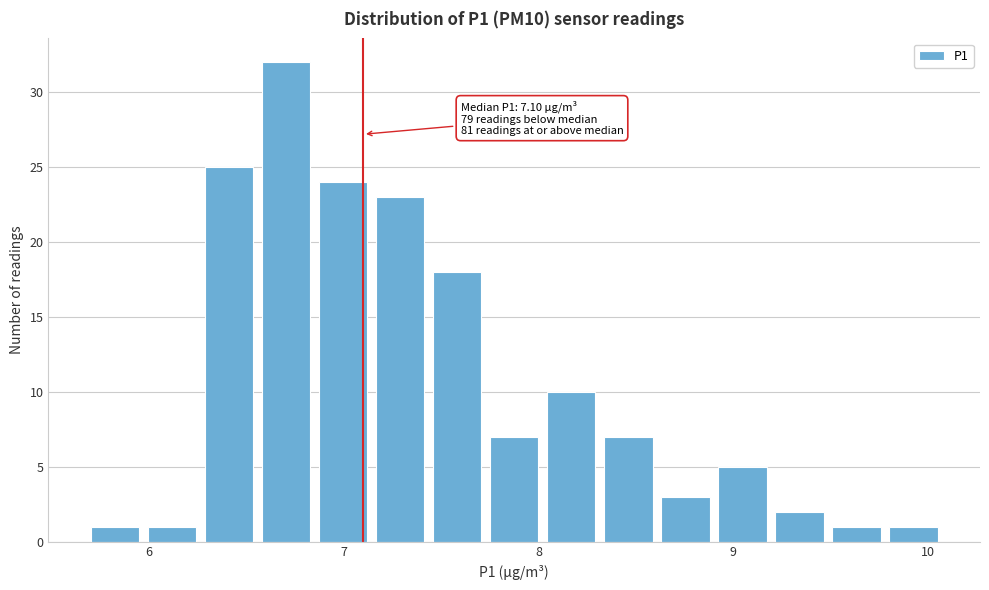

Around what value on the x-axis is the tallest bar? Give the approximate position of its centre, as read against the axis.

6.7